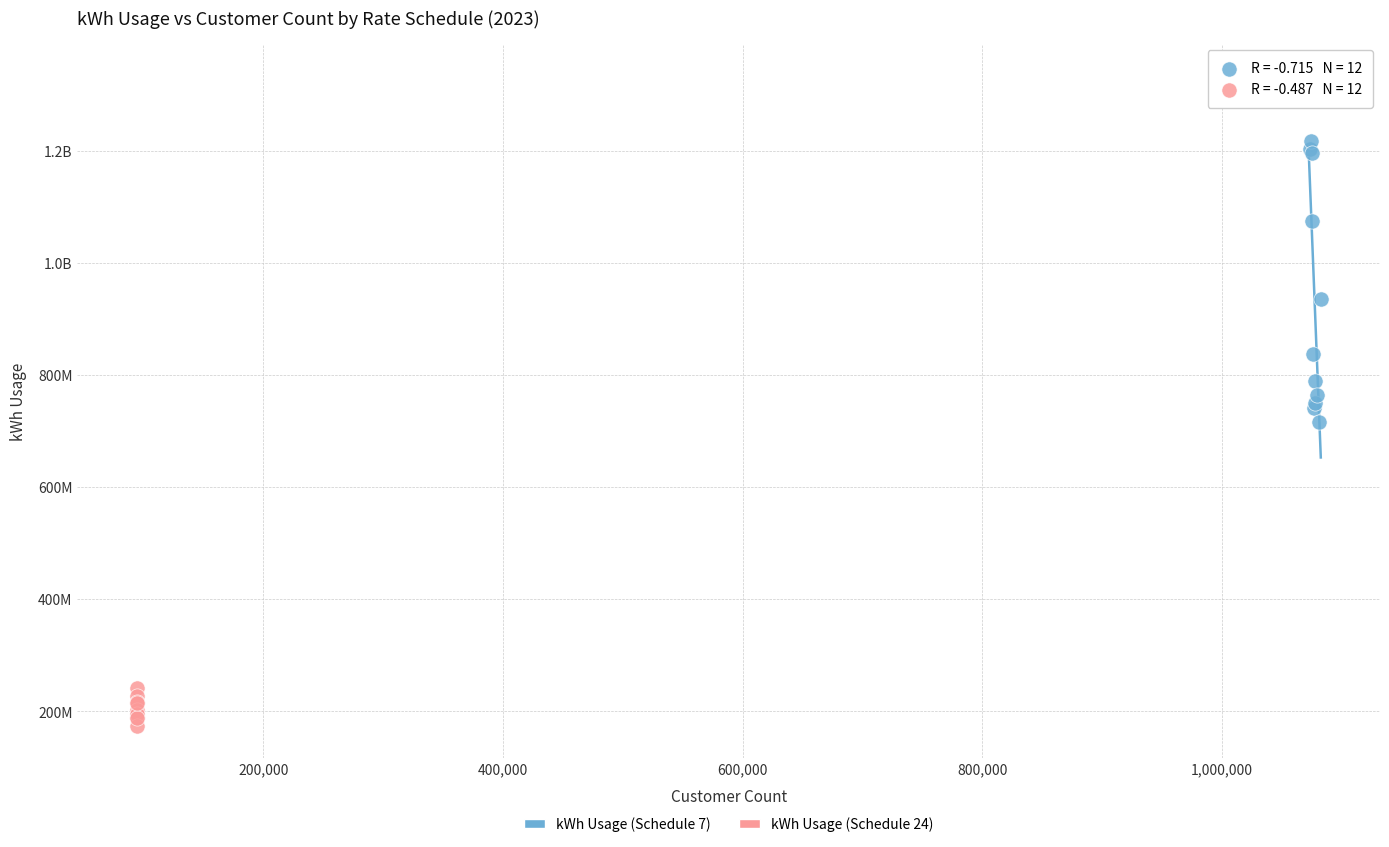

What are all the series names shown in the legend?

kWh Usage (Schedule 7), kWh Usage (Schedule 24)